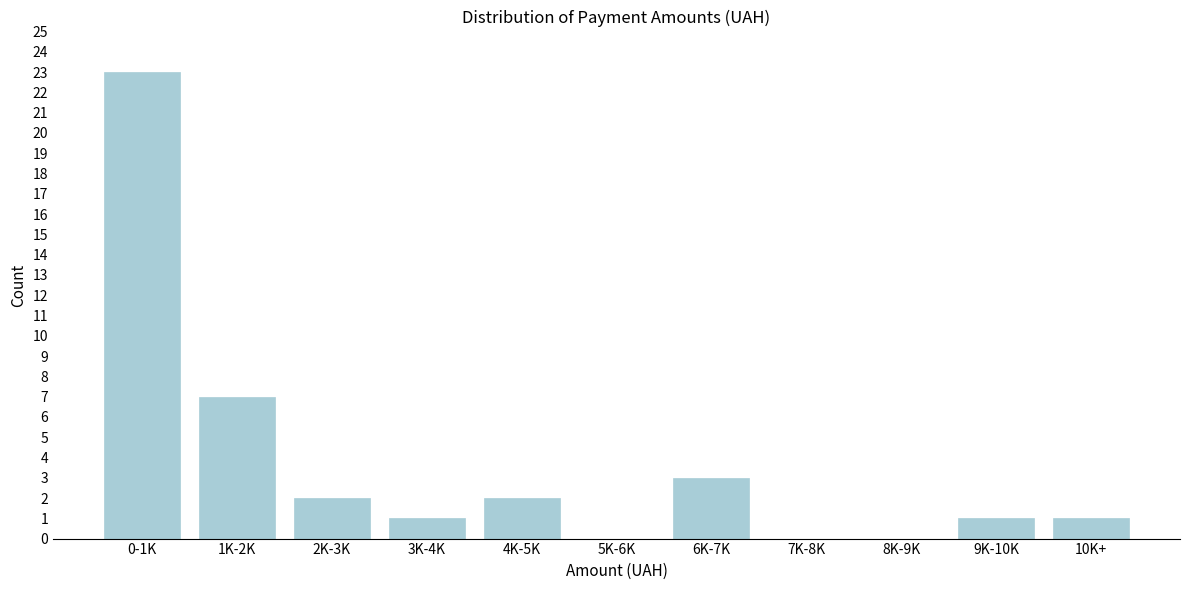

Reading left to right, list all the values displayed in this chart.

0-1K=23	1K-2K=7	2K-3K=2	3K-4K=1	4K-5K=2	5K-6K=0	6K-7K=3	7K-8K=0	8K-9K=0	9K-10K=1	10K+=1